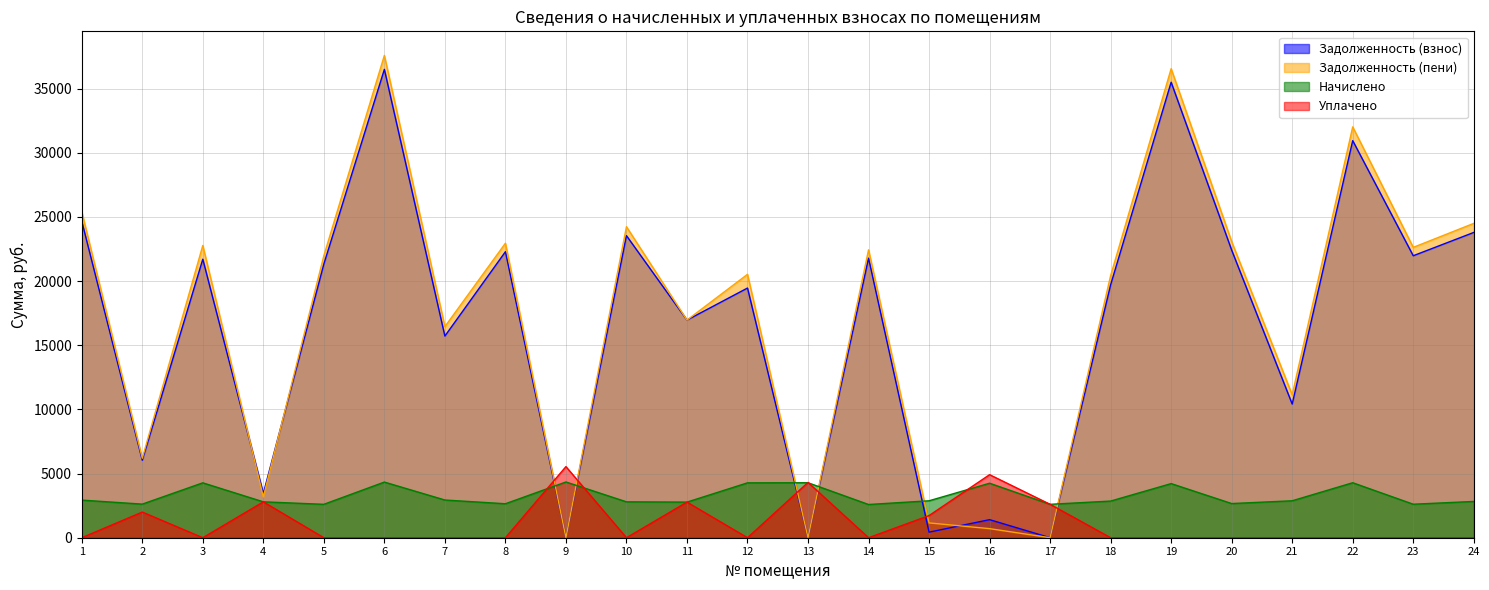

Does the chart display data point markers on the line(s)?

No